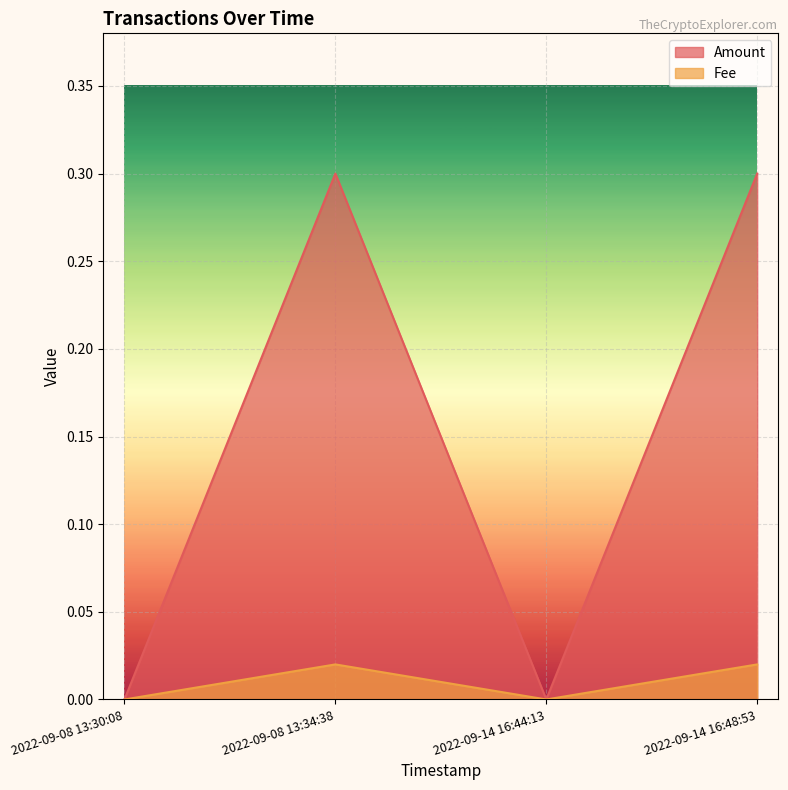

What is the label of the 3rd point from the right?

2022-09-08 13:34:38